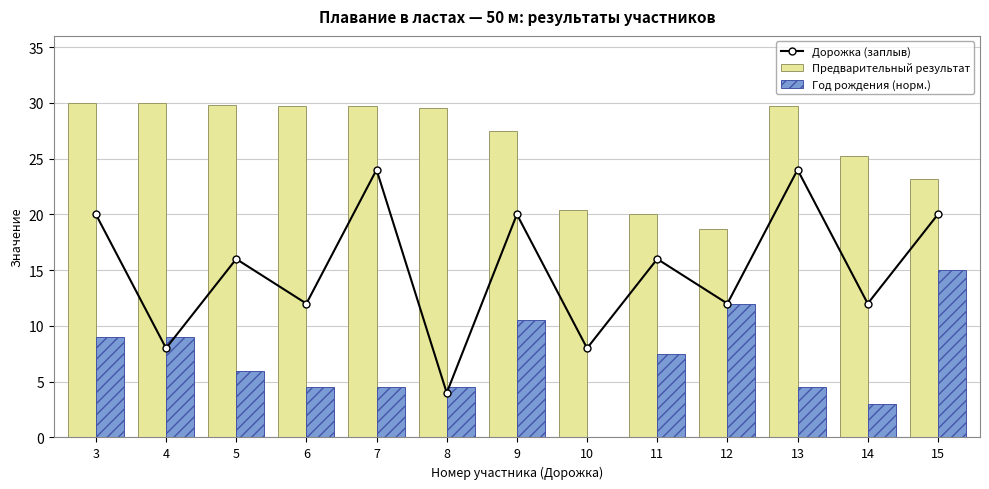

Which series has the largest range (max minus min)?

Дорожка (заплыв)